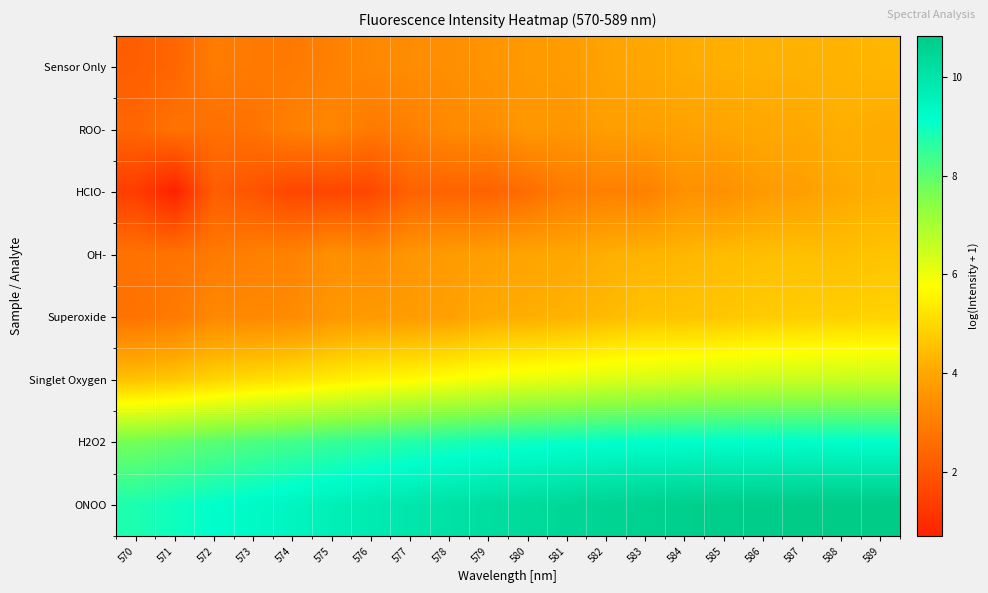

What is the difference between the highest and lowest values at 589?

6.7